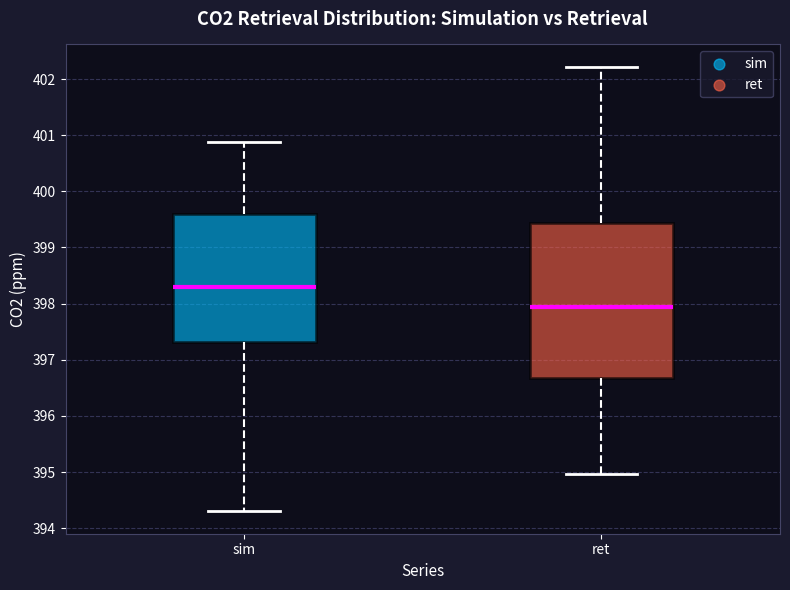

Which box has the highest median line?

sim